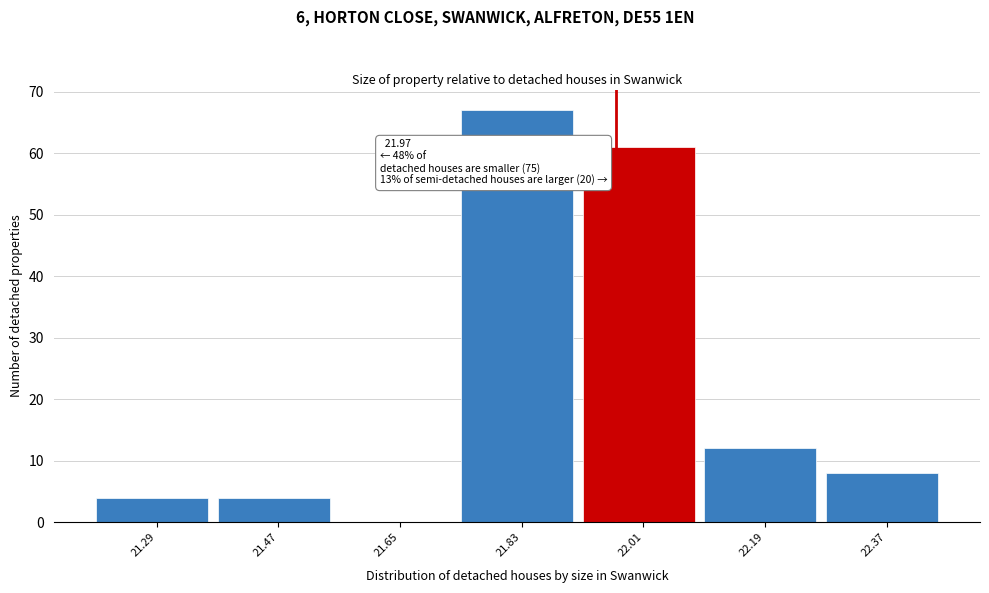

Which range on the x-axis has the tallest bar?

21.74 to 21.92